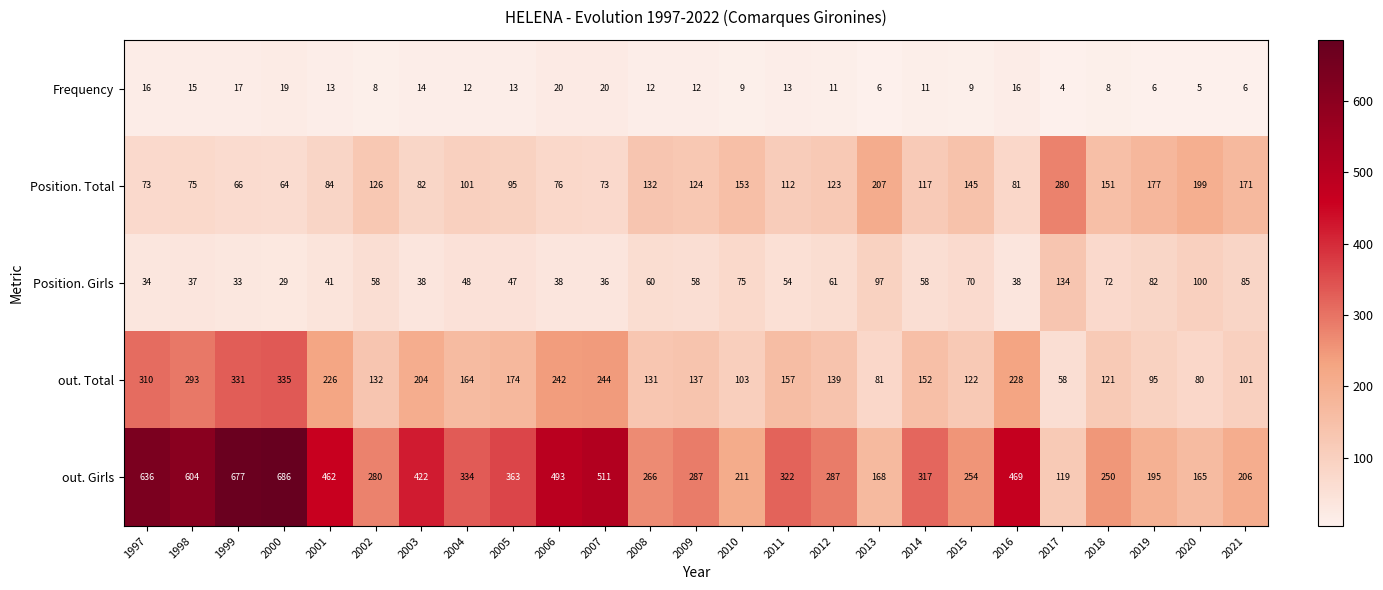

Where does the out. Total series first go above 152?

1997